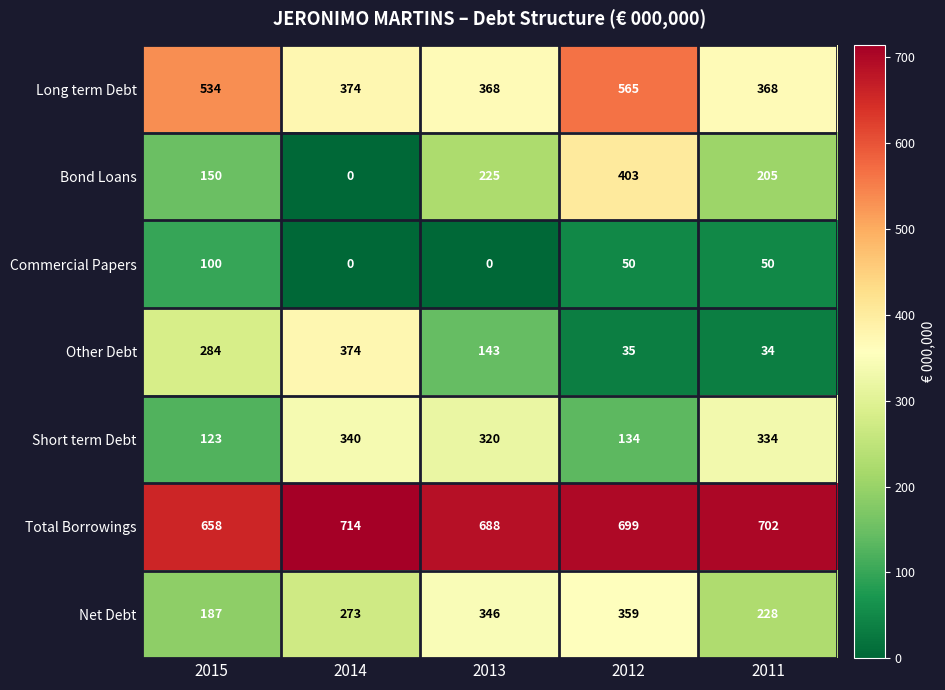

Rank the series by their maximum value, from lowest to highest.

Commercial Papers, Short term Debt, Net Debt, Other Debt, Bond Loans, Long term Debt, Total Borrowings